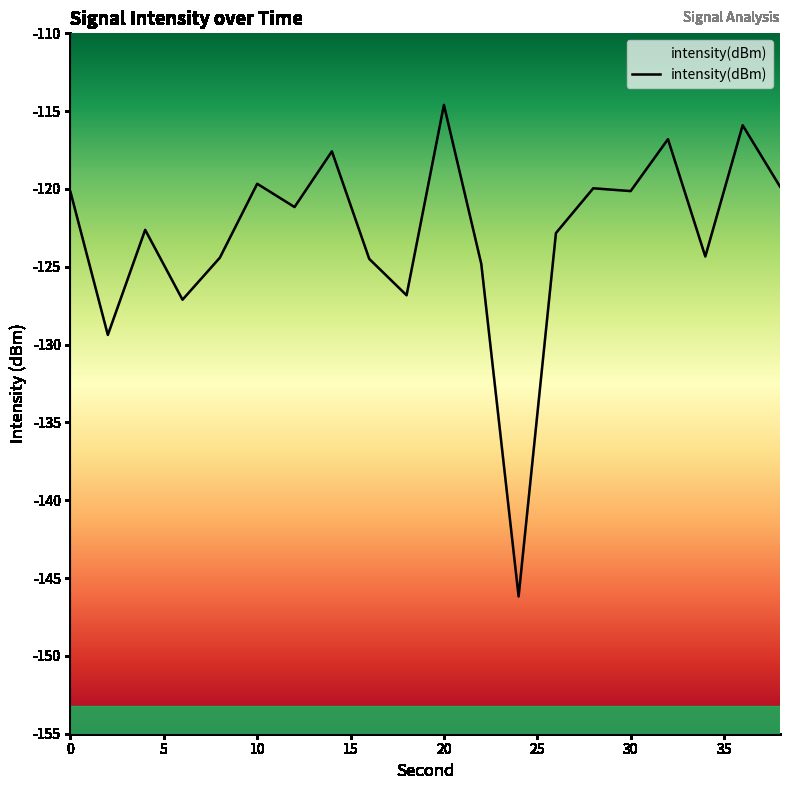

Which category has the highest value across all series?

20